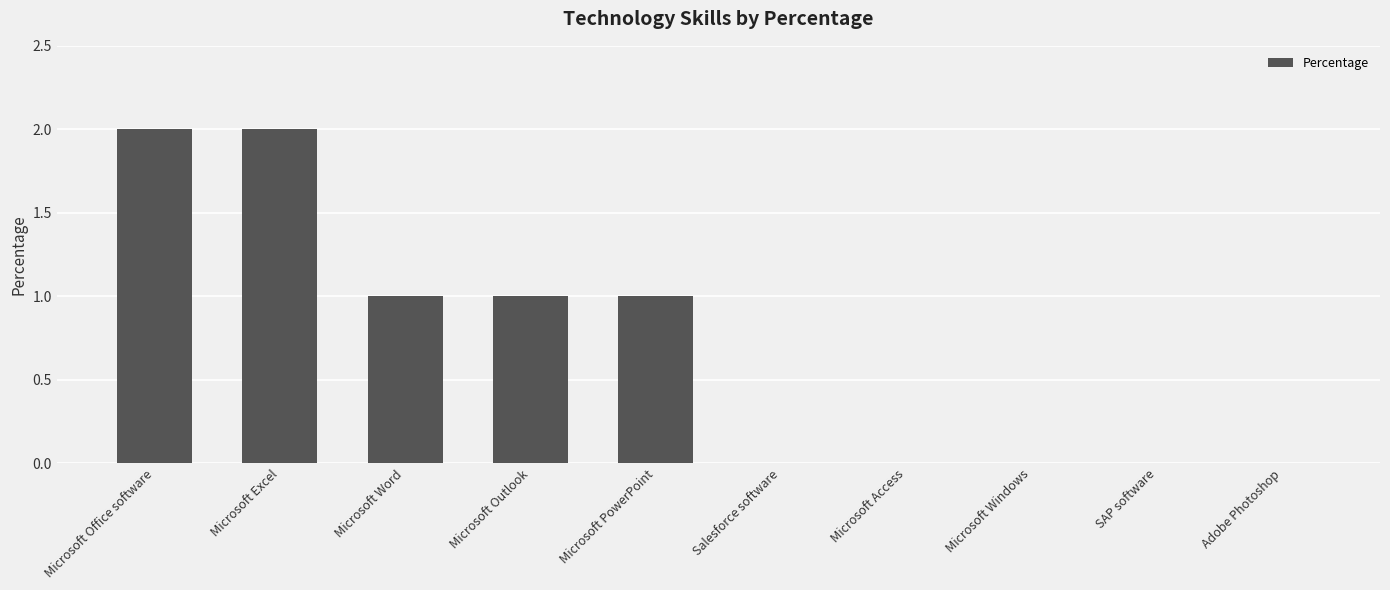

Reading left to right, what are all the values shown in this chart?

2	2	1	1	1	0	0	0	0	0